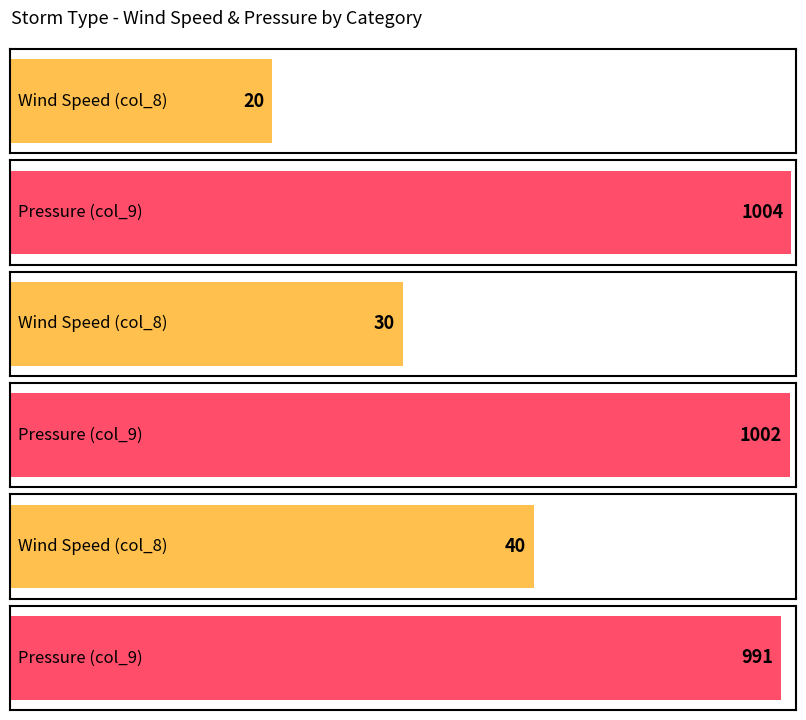

Is it true that TD equals 289 at col_9?

False